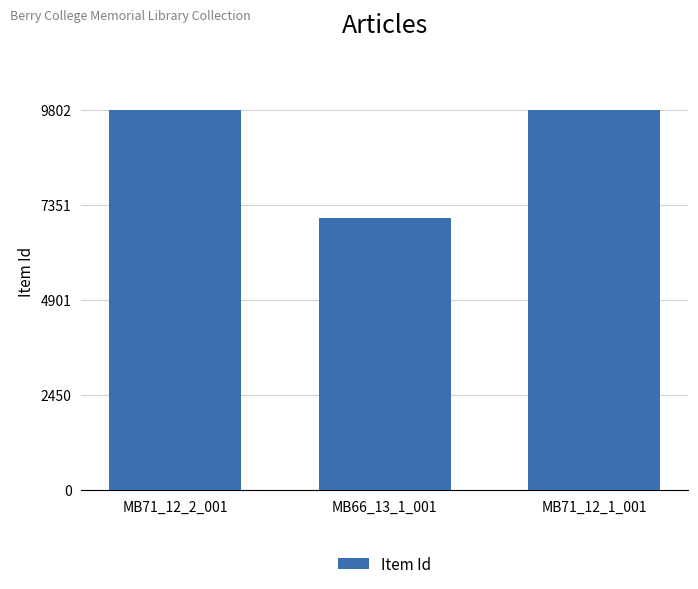

True or false: the data shows 9801 at MB71_12_1_001.

True